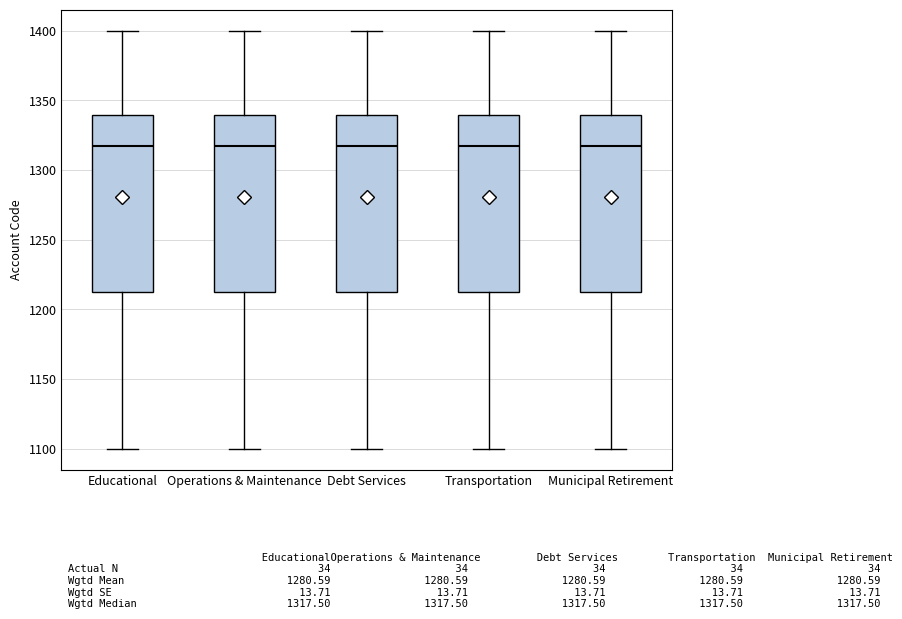

Where is the lower edge of the box for Transportation on the y-axis? The values are not printed on the chart, so give them approximately, as read against the axis.

1215